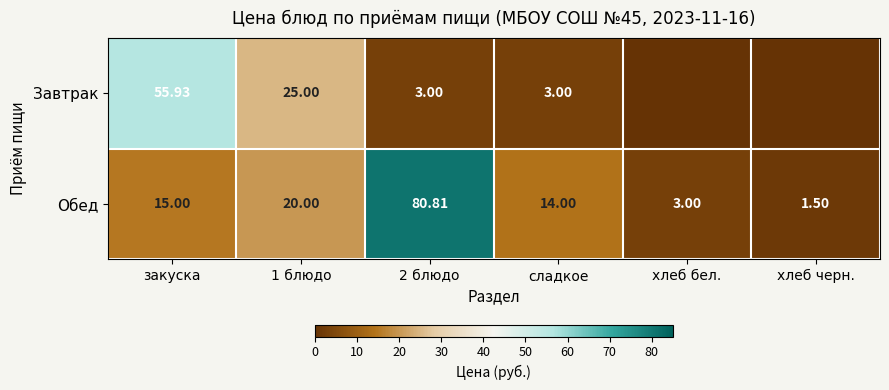

At 2 блюдо, list the series in order from smallest to largest.

Завтрак, Обед